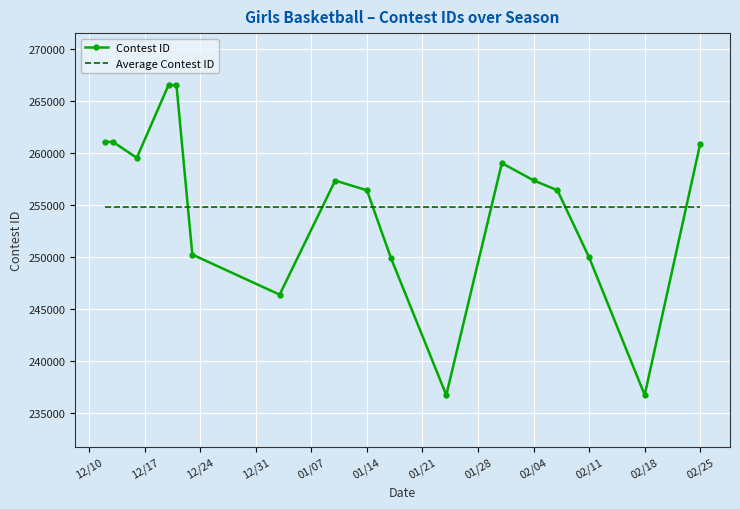

What are all the series names shown in the legend?

Contest ID, Average Contest ID